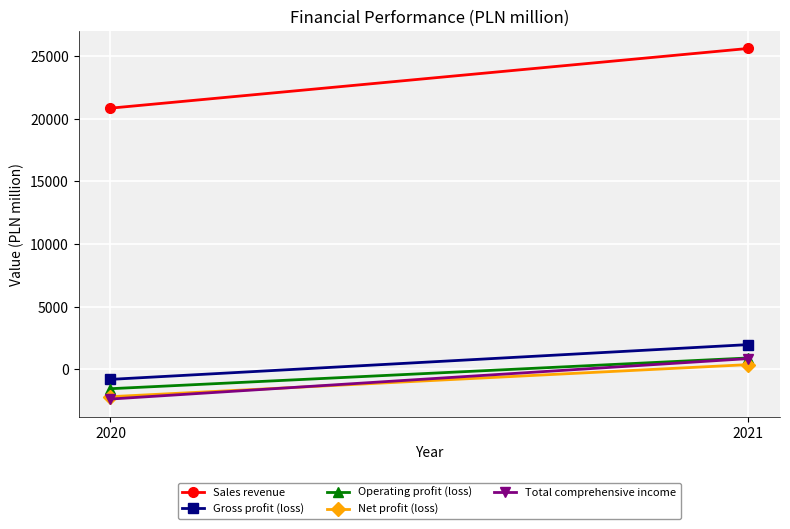

Is this an area chart (filled region under the line)?

No